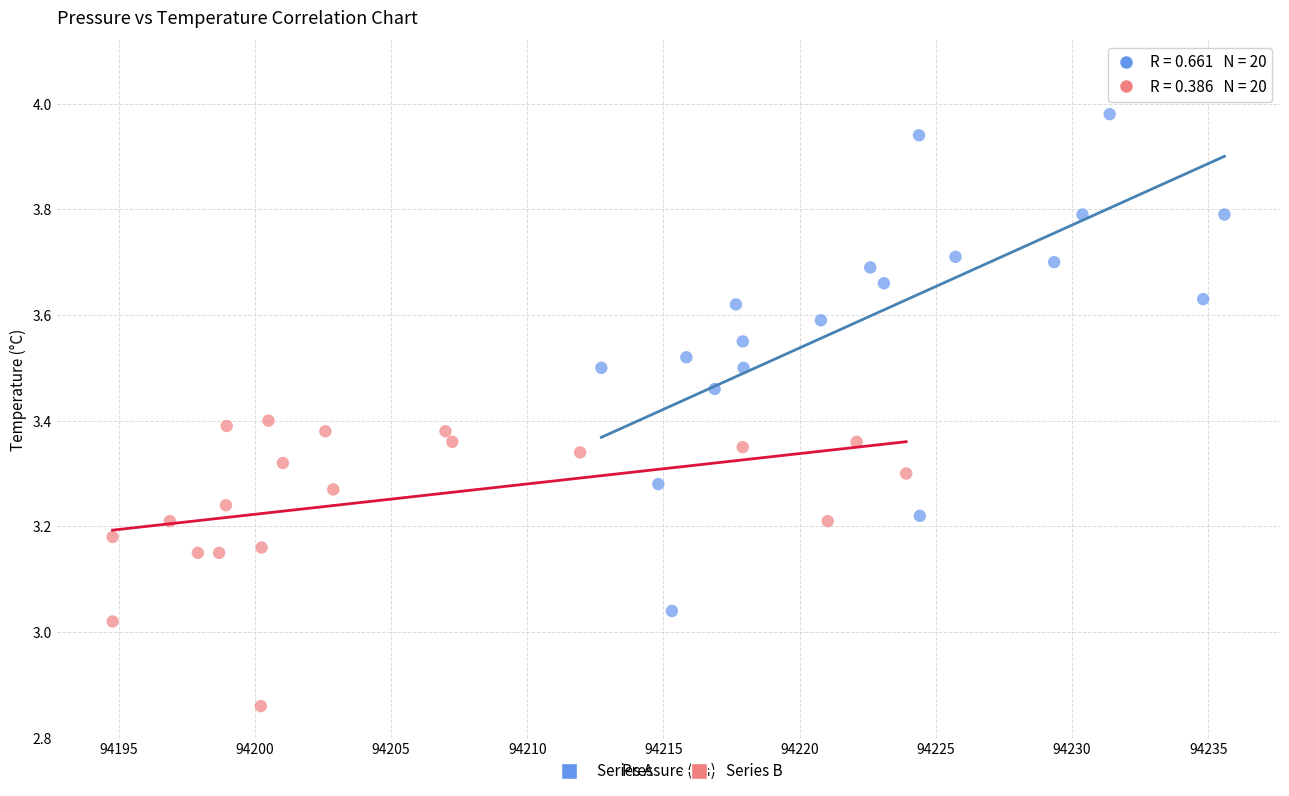

Which series has the largest Y range (max minus min)?

Series A